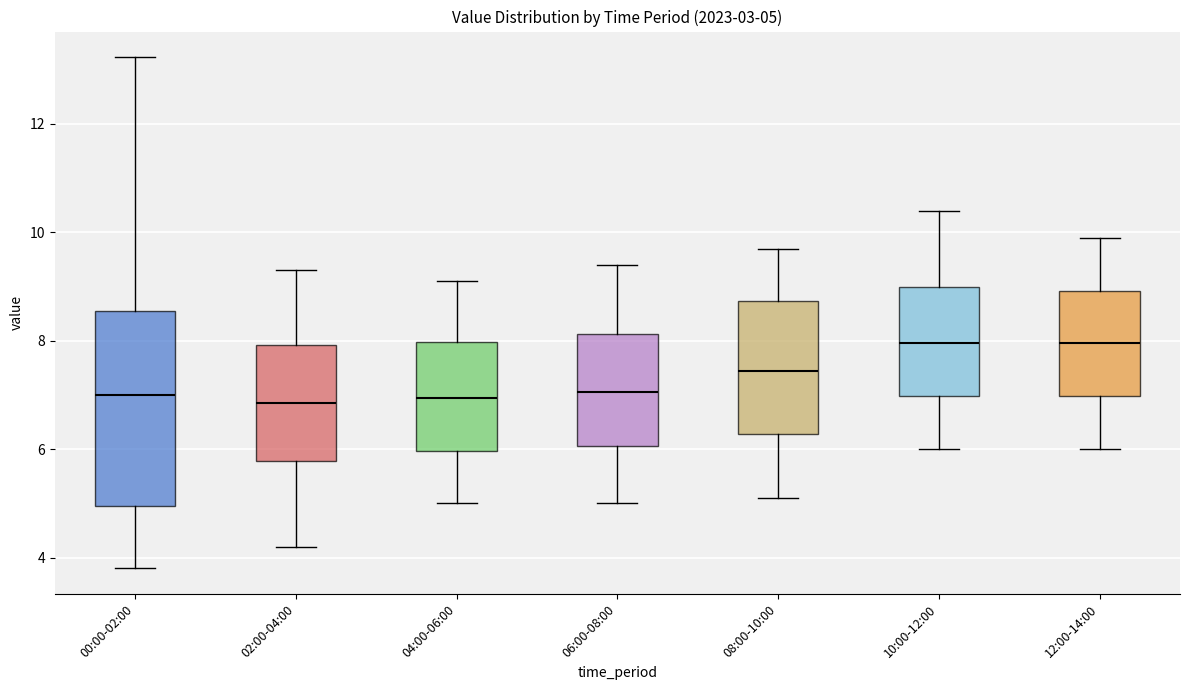

Comparing the boxes themselves (not the whiskers), which one is the tallest?

00:00-02:00